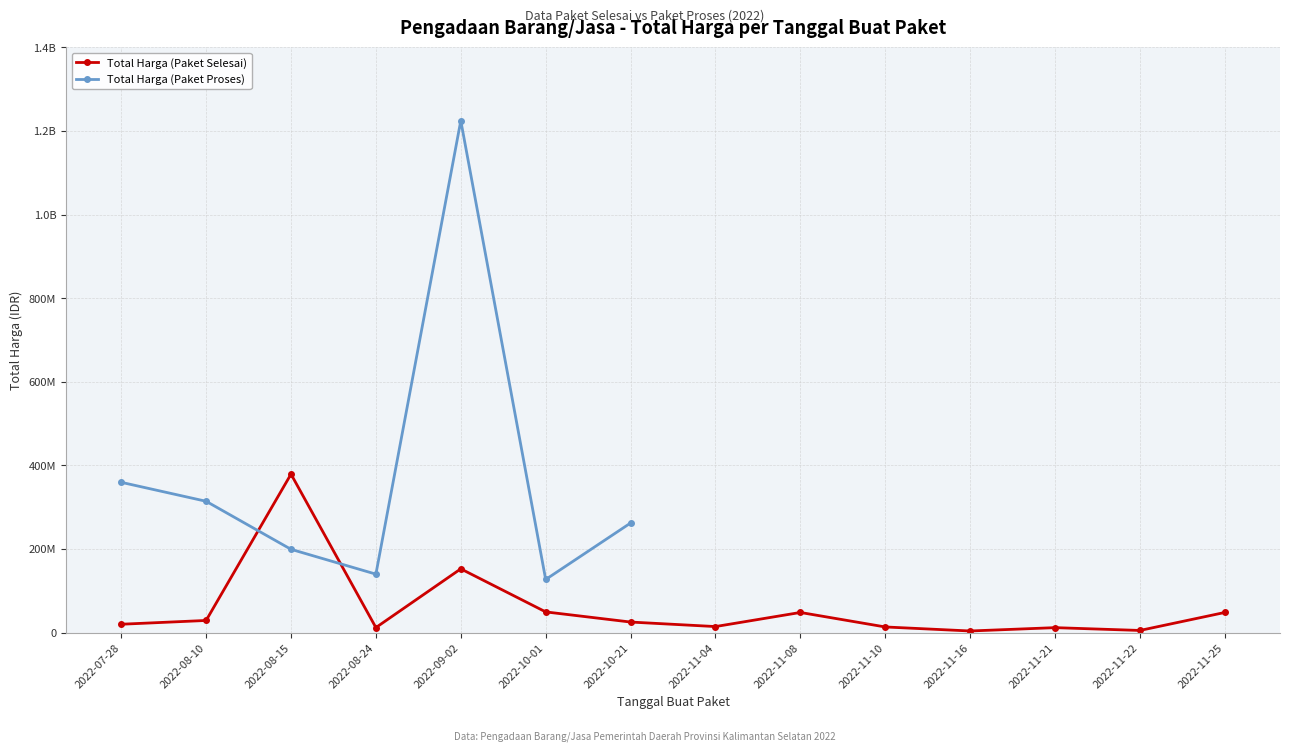

What is the label of the 11th point from the left?

2022-11-16